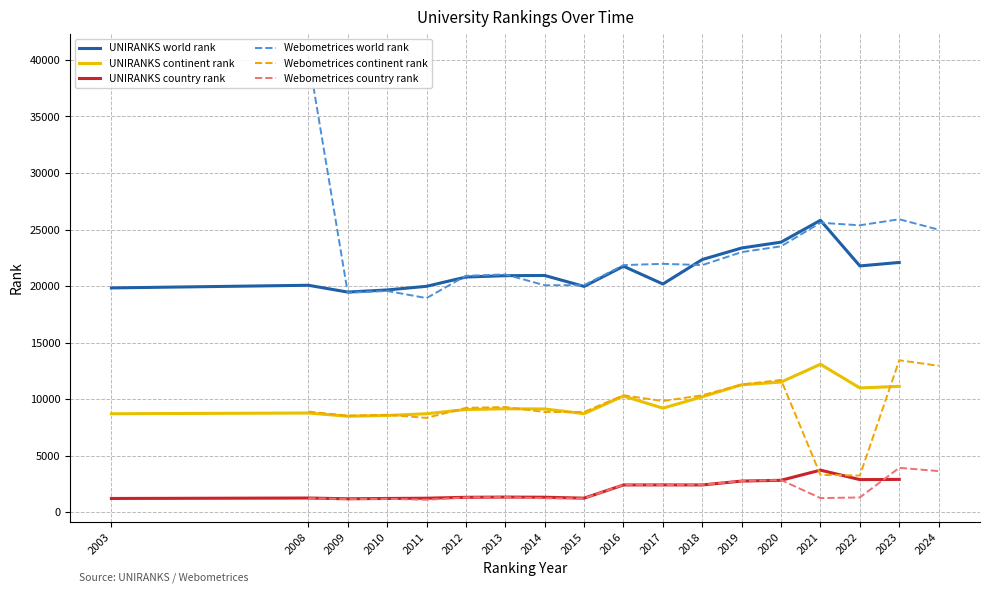

True or false: UNIRANKS world rank has more than 0 points higher than both neighbors.

True